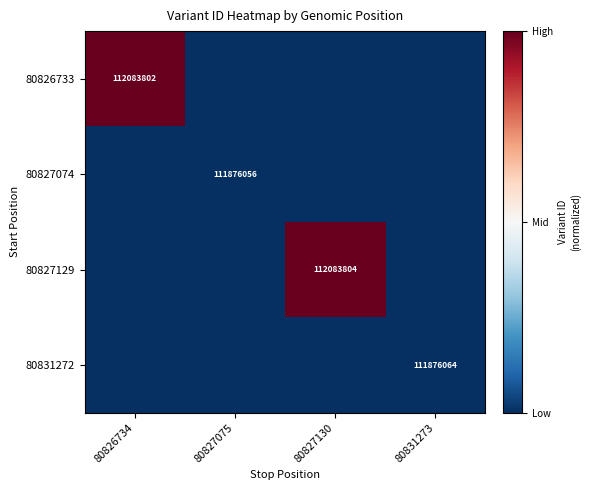

The 80826733 series shows 112083802 at 80826734. True or false?

True